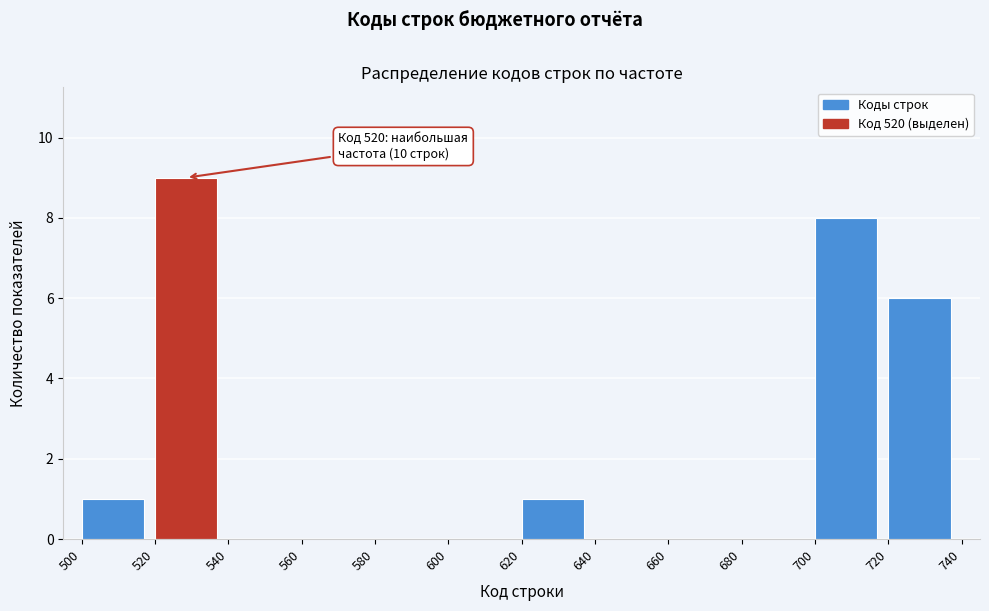

Over which range of the x-axis is the bar tallest?

520 to 540